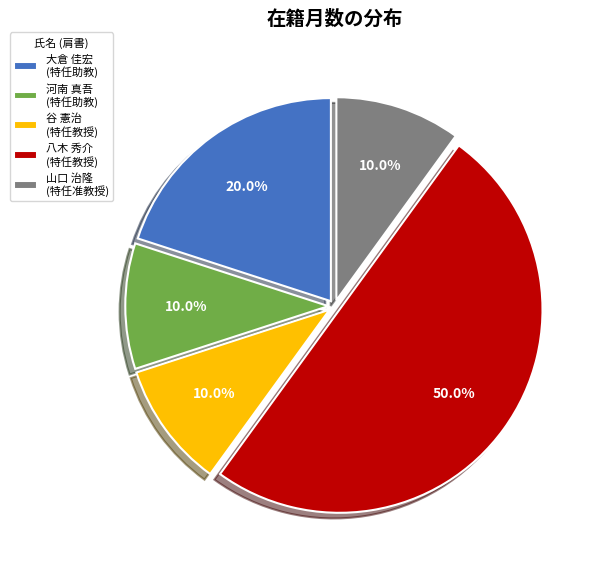

What is the ratio of the value at 谷 憲治 (特任教授) to the value at 大倉 佳宏 (特任助教)?

0.5